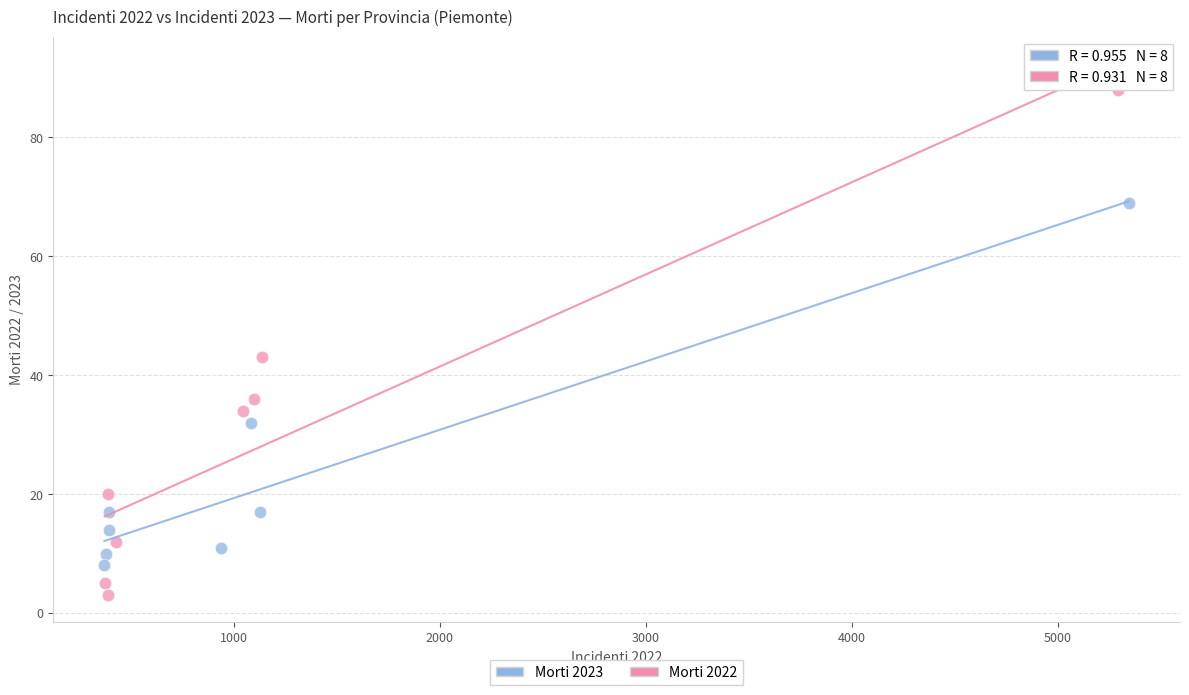

Which series has the largest Y range (max minus min)?

Morti 2022